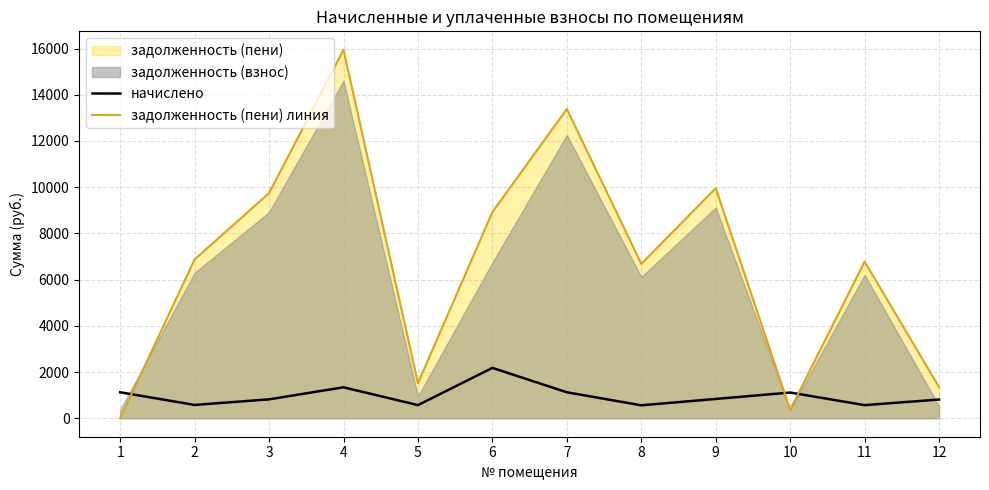

What is the difference between the maximum and minimum values in the задолженность (пени) линия series?

15947.3